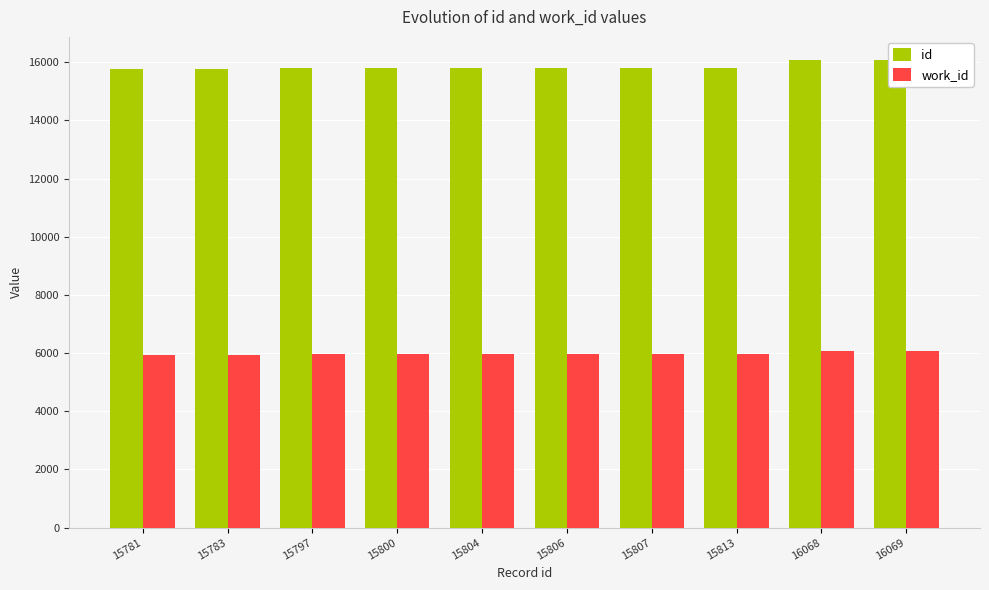

Which series has the largest range (max minus min)?

id